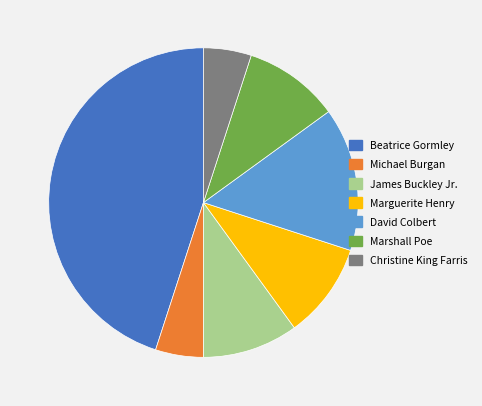

Does Michael Burgan account for over 50% of the chart?

No